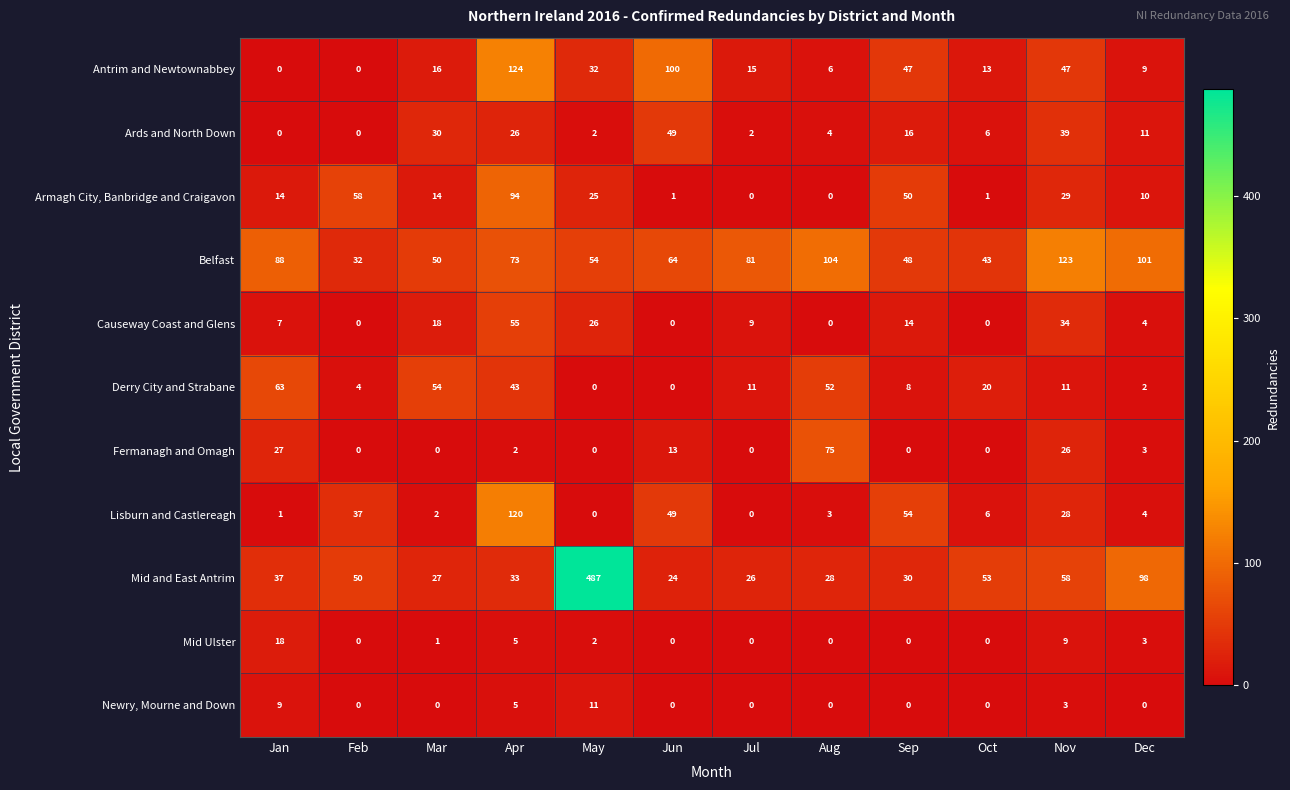

What is the maximum value for Mid and East Antrim?

487